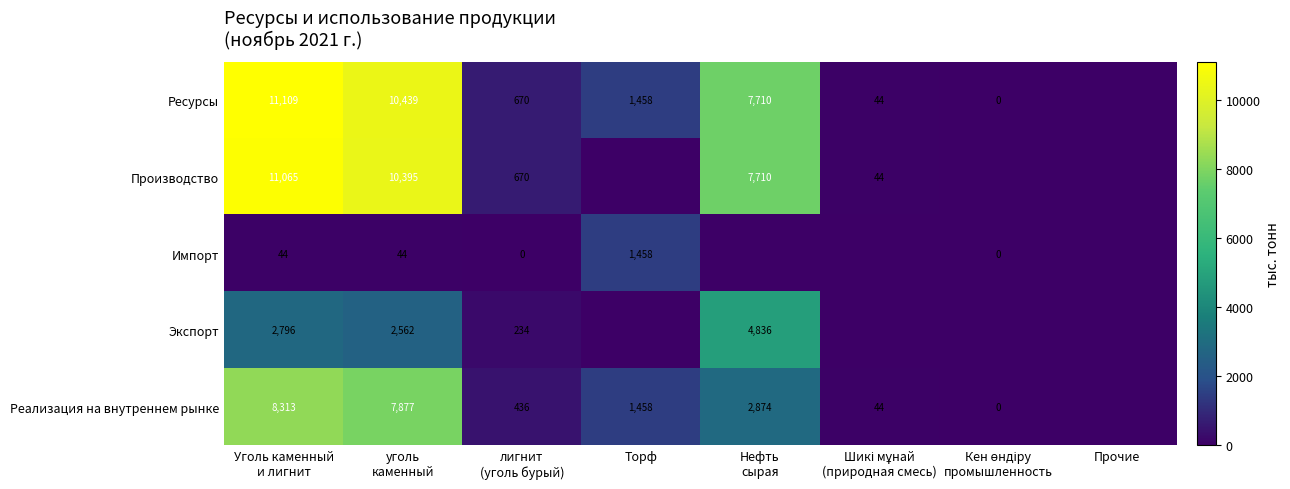

At which category does the chart reach its peak across all series?

Уголь каменный
и лигнит